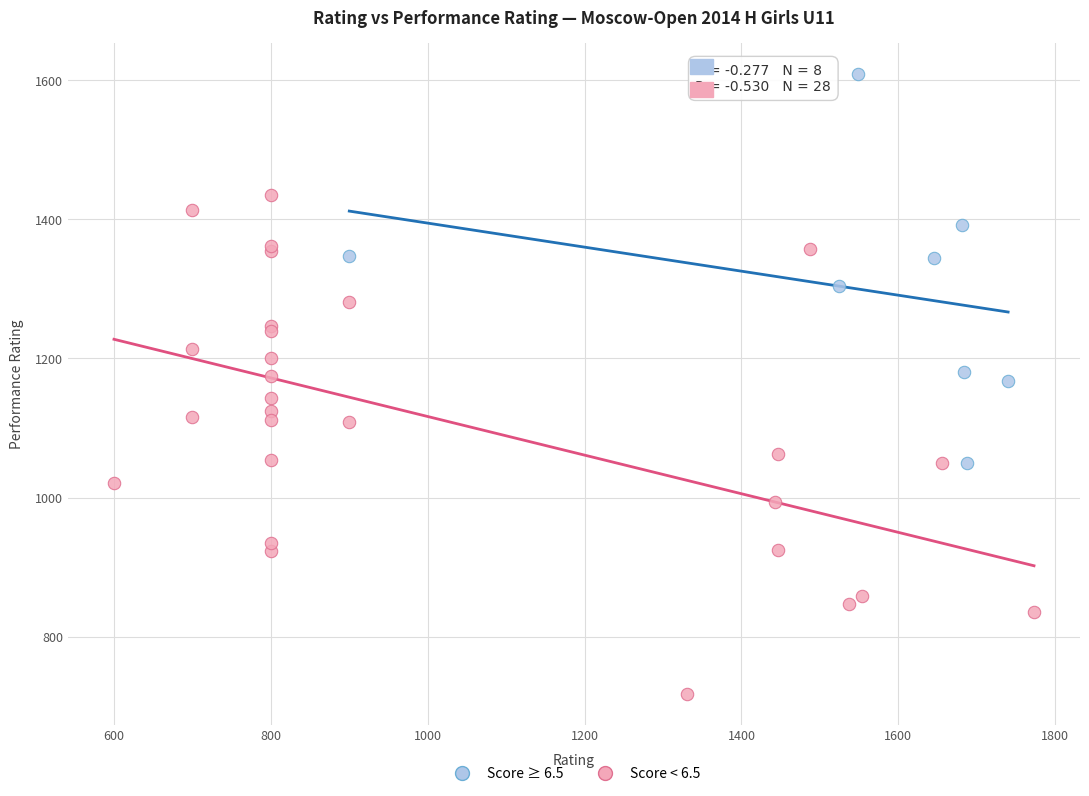

What are all the series names shown in the legend?

Score ≥ 6.5, Score < 6.5